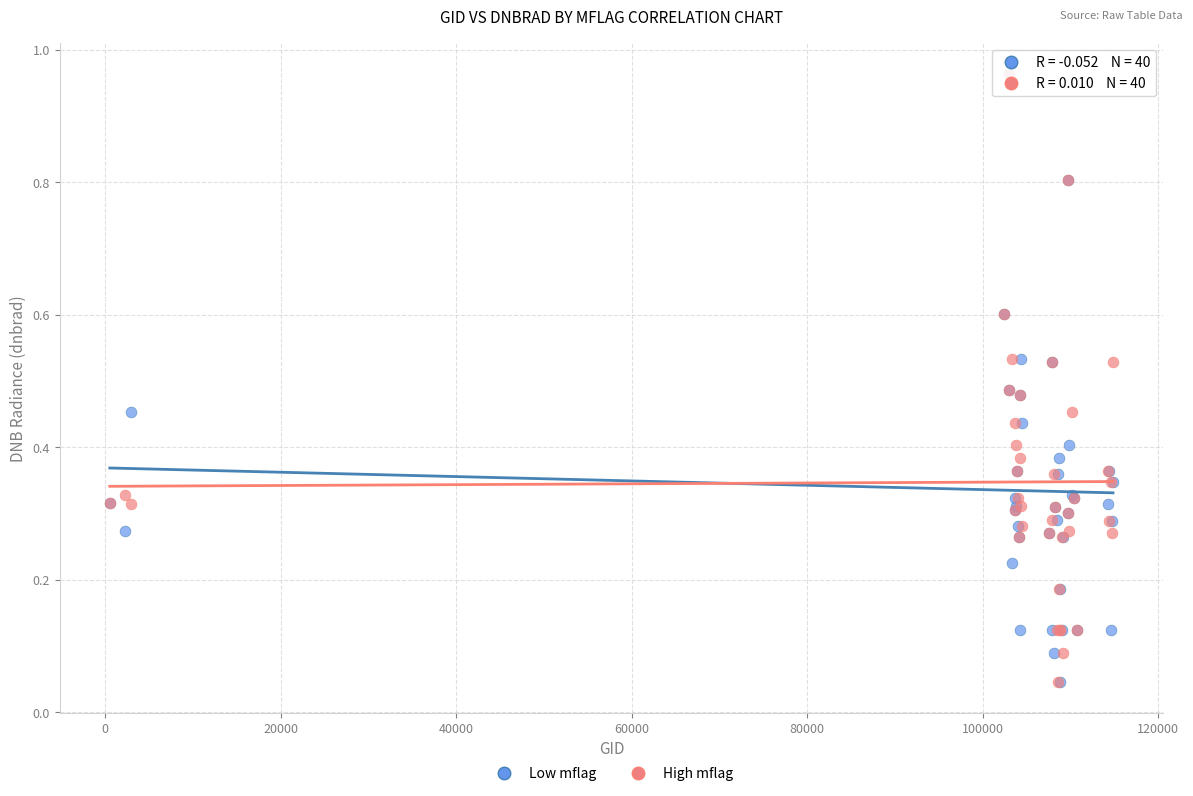

What are all the series names shown in the legend?

Low mflag, High mflag